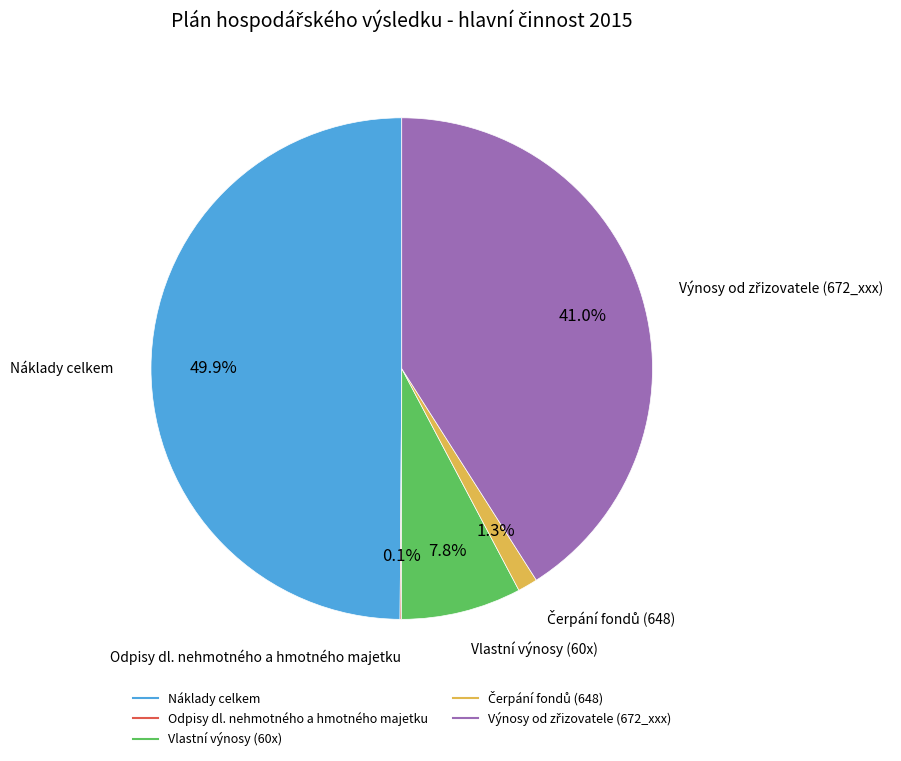

Is Vlastní výnosy (60x) the majority of the pie?

No